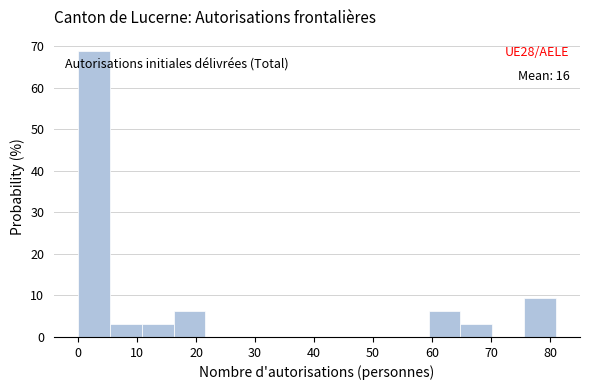

Which range on the x-axis has the tallest bar?

0.0 to 5.4